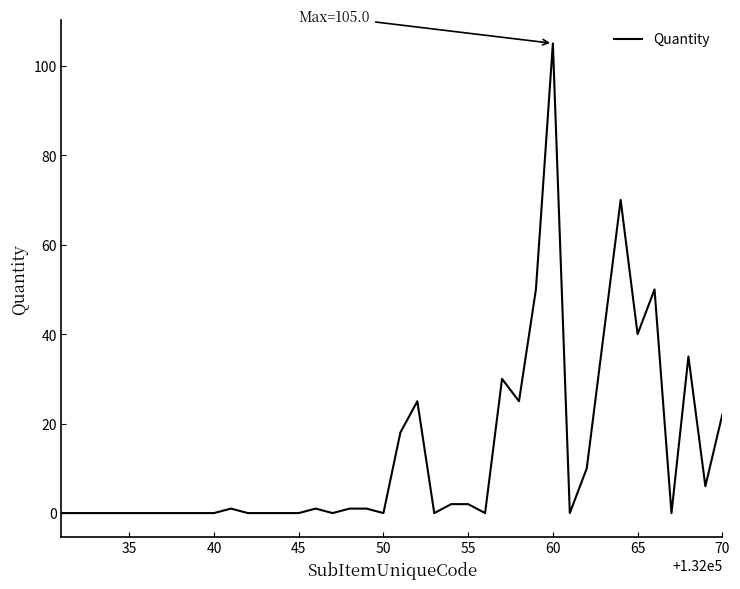

What is the difference between the maximum and minimum values?

105